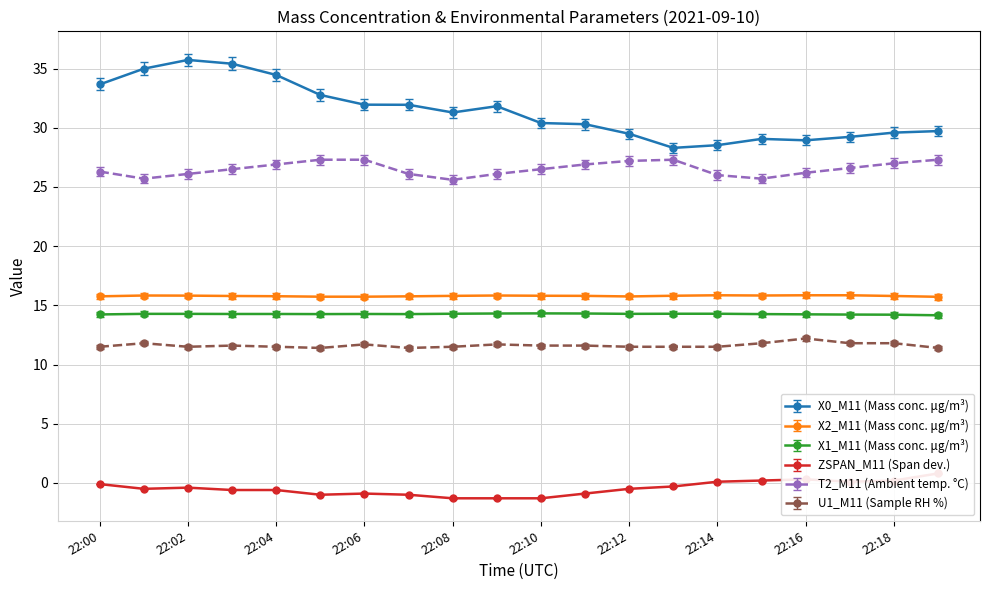

In X2_M11 (Mass conc. μg/m³), how many points are higher than both neighbors (excluding endpoints)?

3